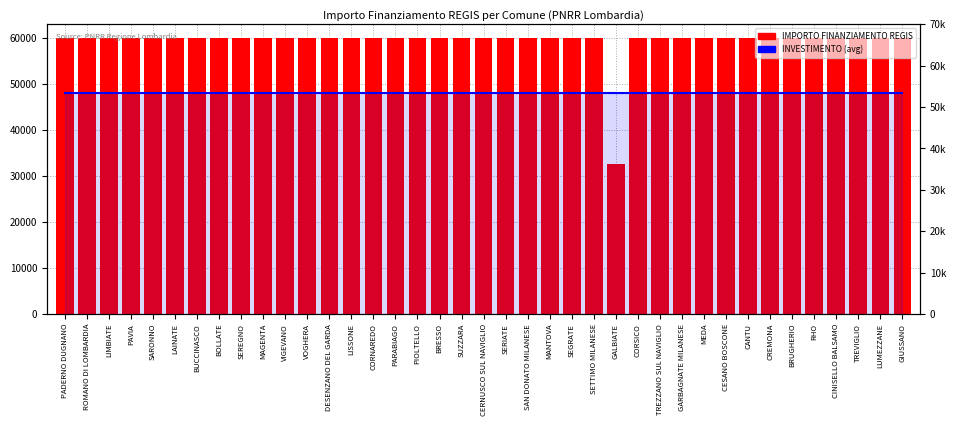

What is the lowest value of the INVESTIMENTO (avg) series?

47972.8